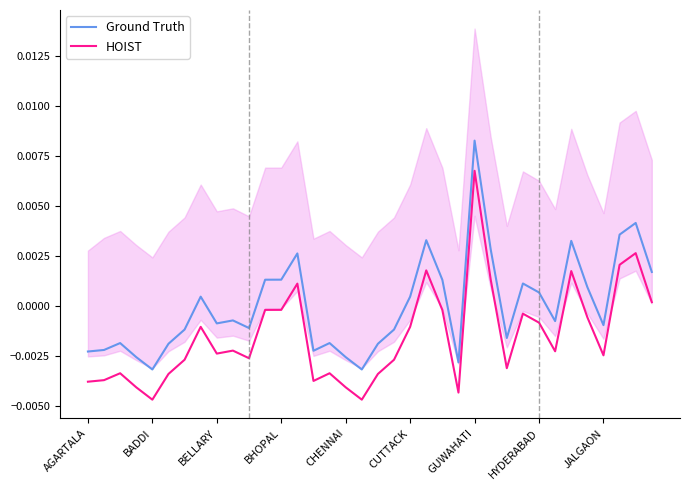

True or false: HOIST and Ground Truth intersect in this chart.

False